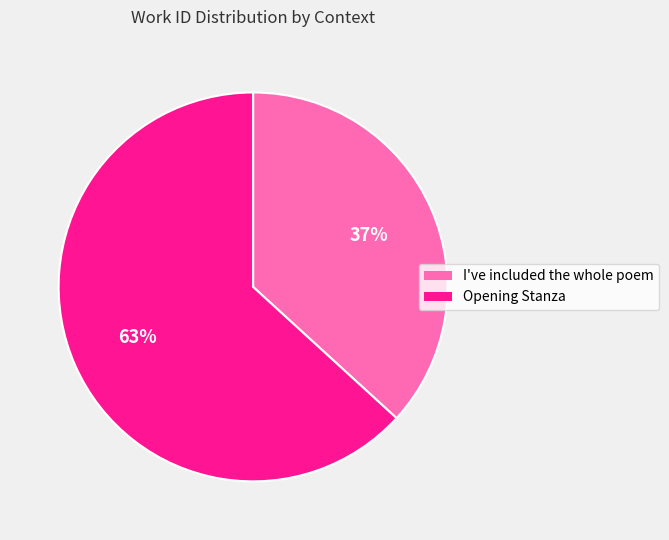

What is the smallest slice in the pie chart?

I've included the whole poem